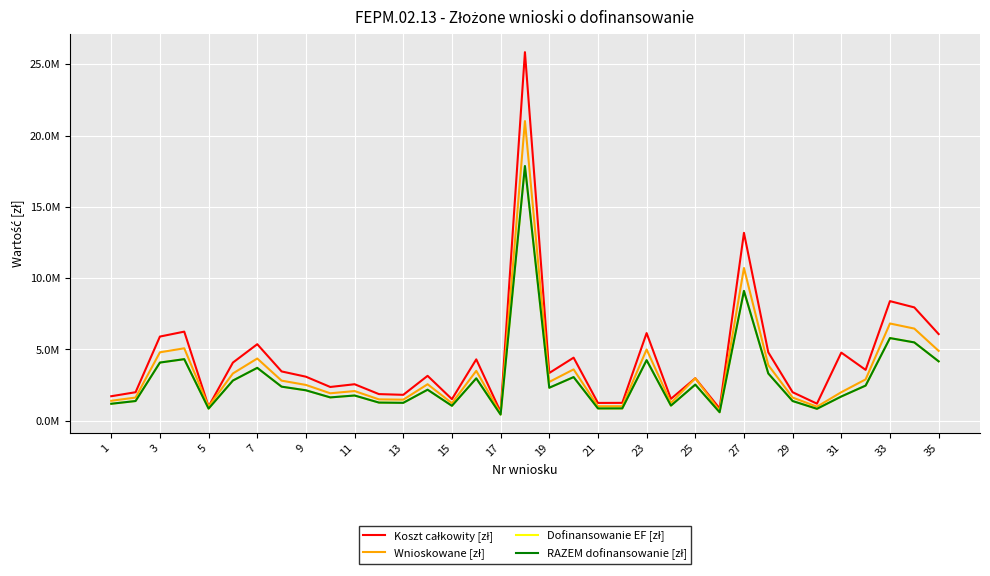

Does the chart display data point markers on the line(s)?

No